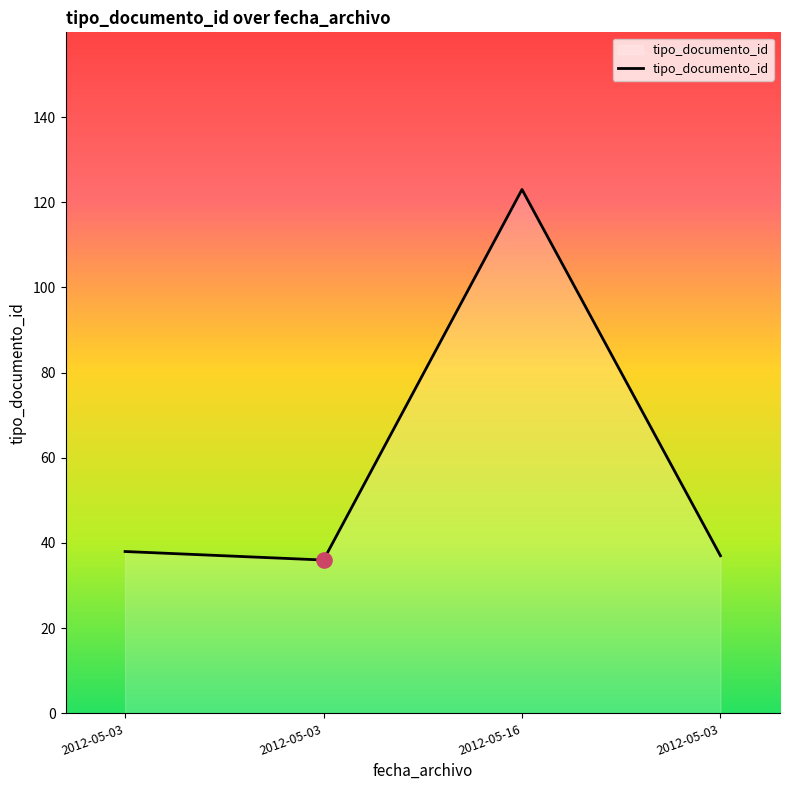

How many lines are shown in the chart?

1